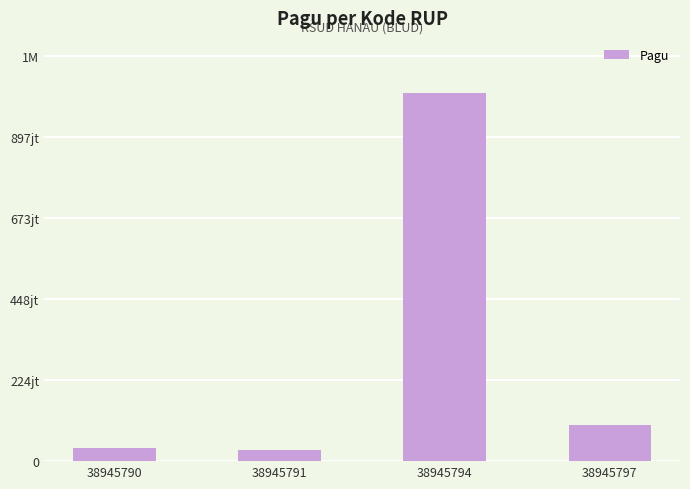

Are the bars horizontal?

No